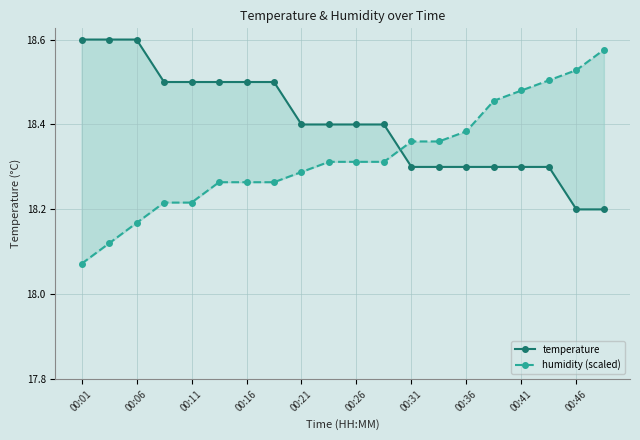

What position from the left is 00:16?

7